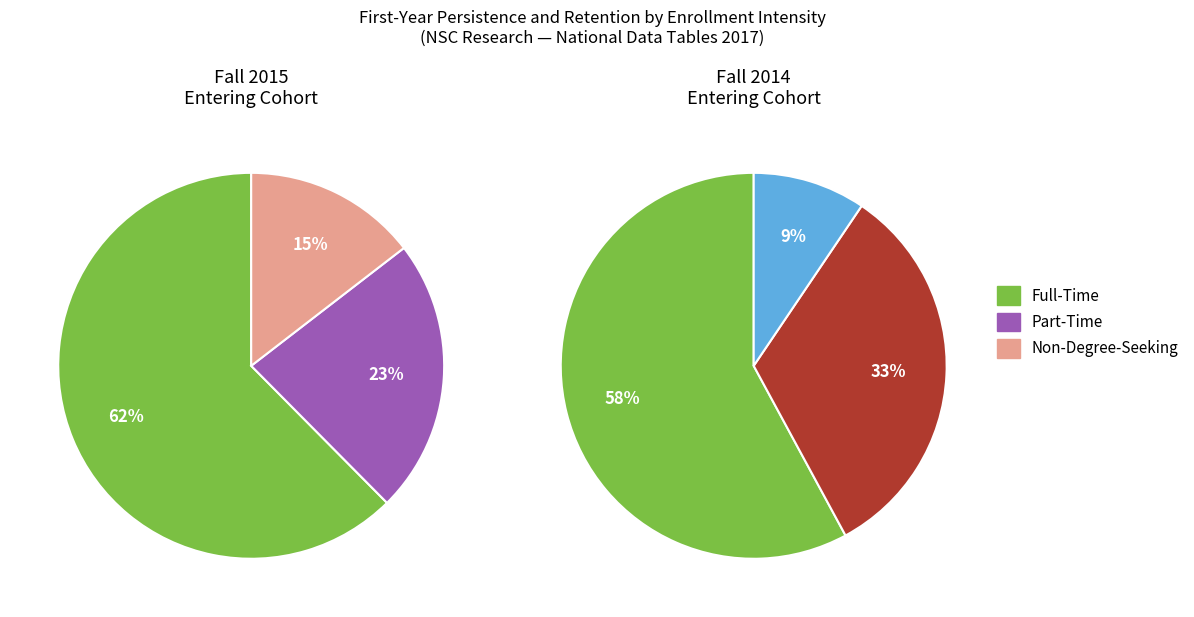

How much of the chart is everything except Non-Degree-Seeking?

85.5%